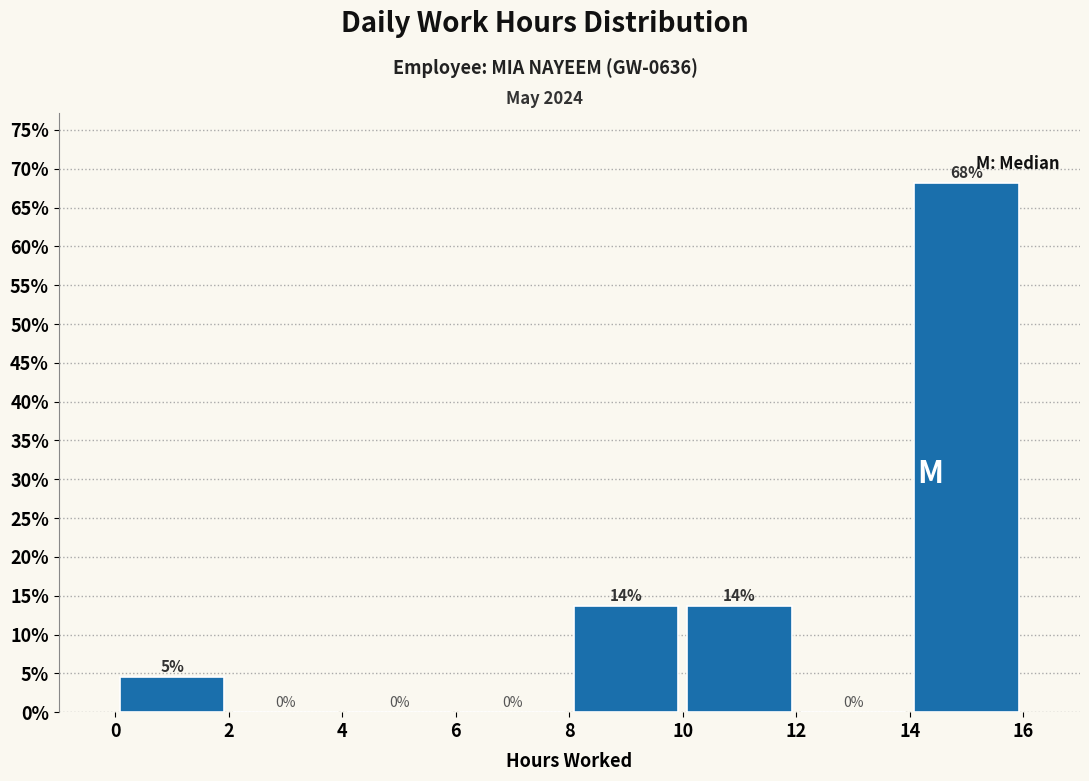

Which range on the x-axis has the tallest bar?

14 to 16